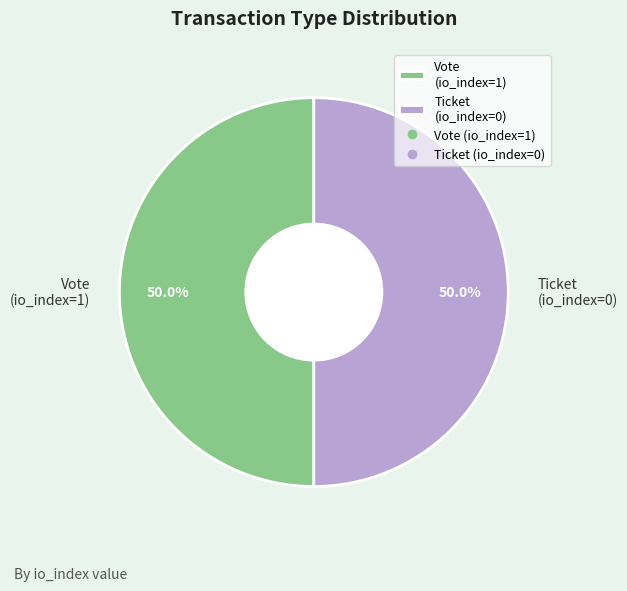

What percentage is NOT represented by Vote (io_index=1)?

50.0%